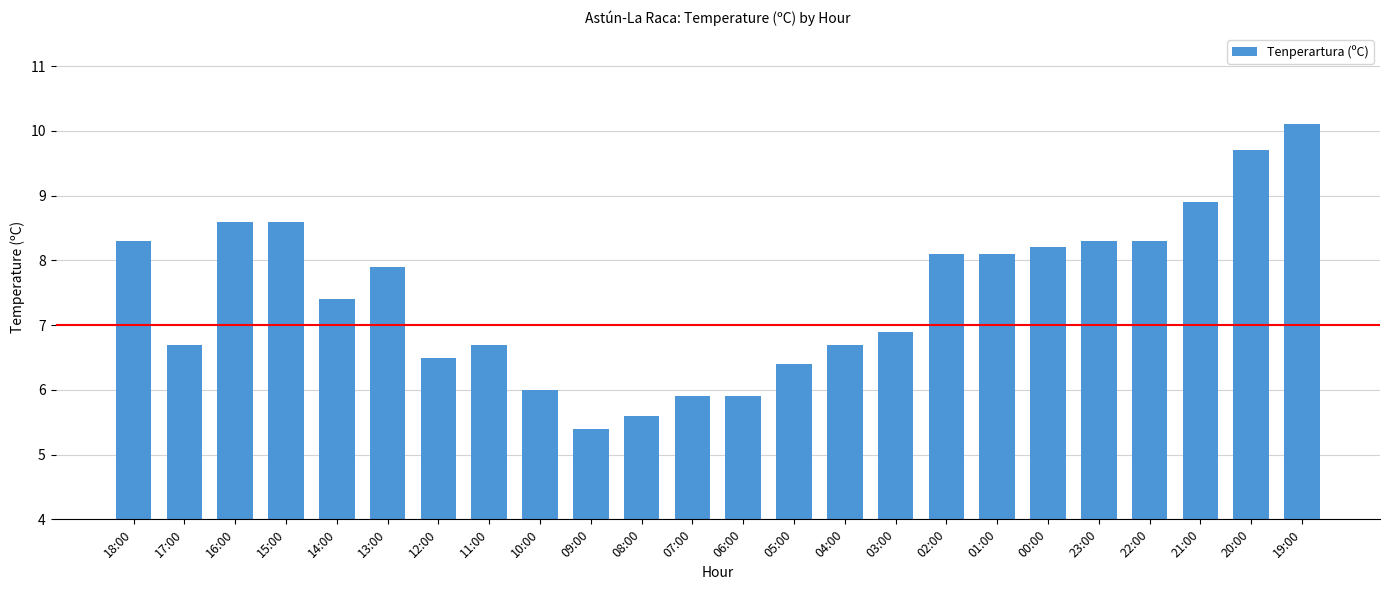

Reading left to right, list all the values displayed in this chart.

8.3	6.7	8.6	8.6	7.4	7.9	6.5	6.7	6.0	5.4	5.6	5.9	5.9	6.4	6.7	6.9	8.1	8.1	8.2	8.3	8.3	8.9	9.7	10.1